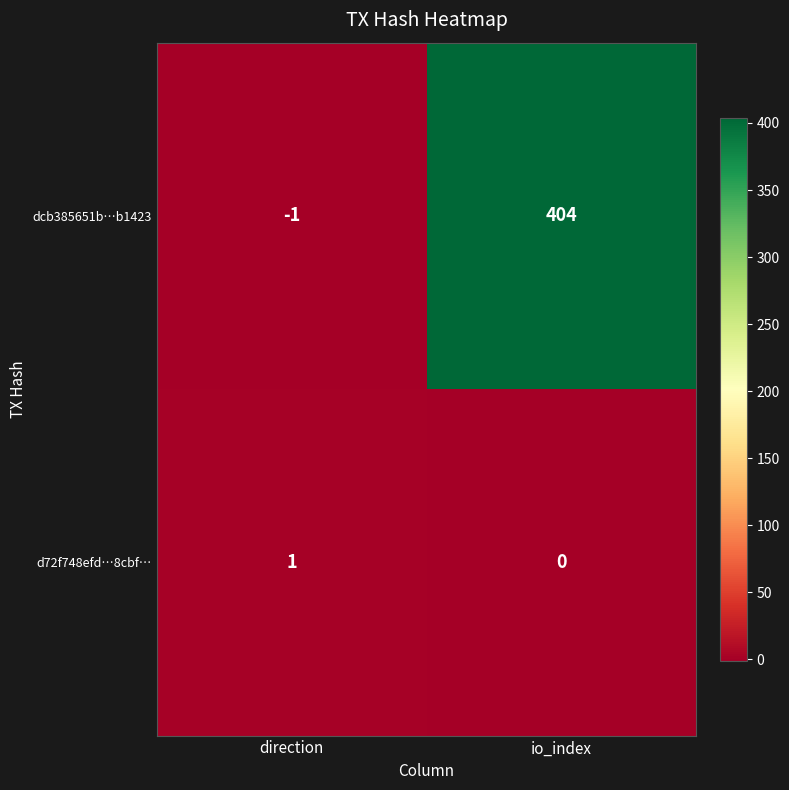

What is the difference between the dcb385651b…b1423 values at direction and io_index?

405